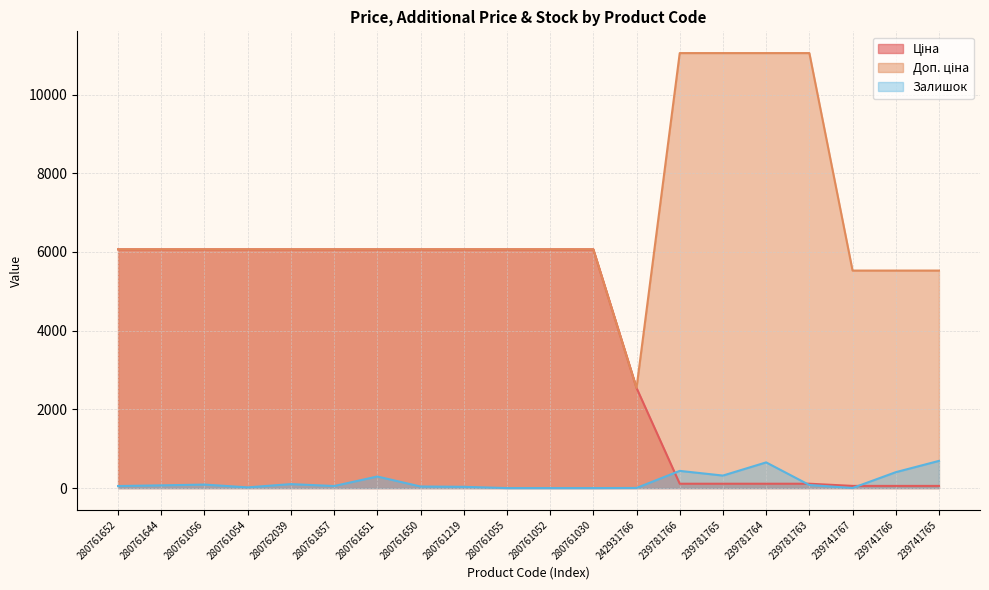

Which category has the lowest value across all series?

280761055